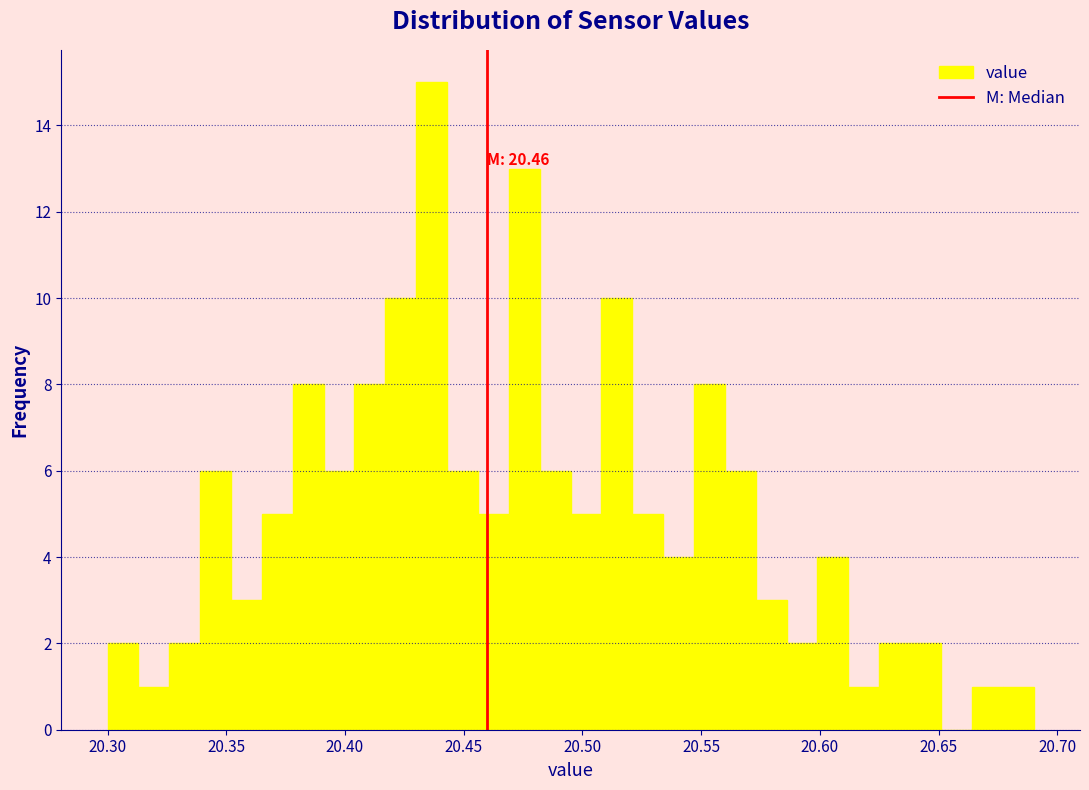

Read against the x-axis, roughly where is the centre of the tallest bar?

20.435